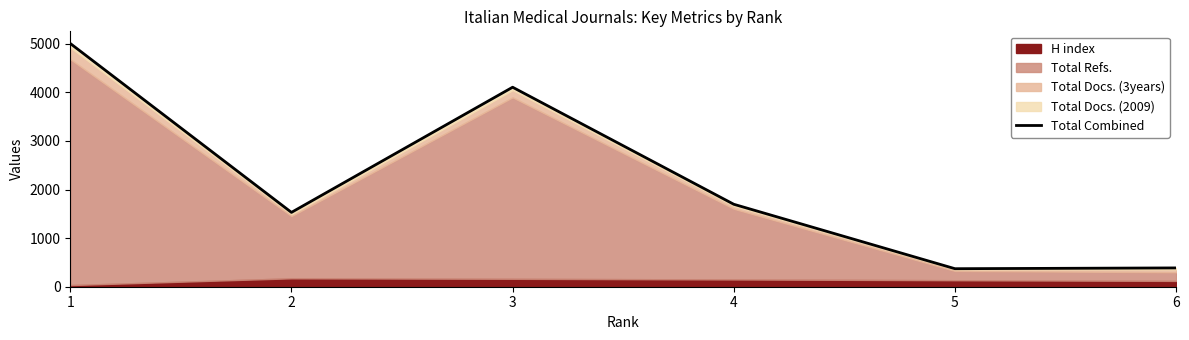

Reading left to right, what are all the values shown in this chart?

5006	1530	4106	1697	371	387